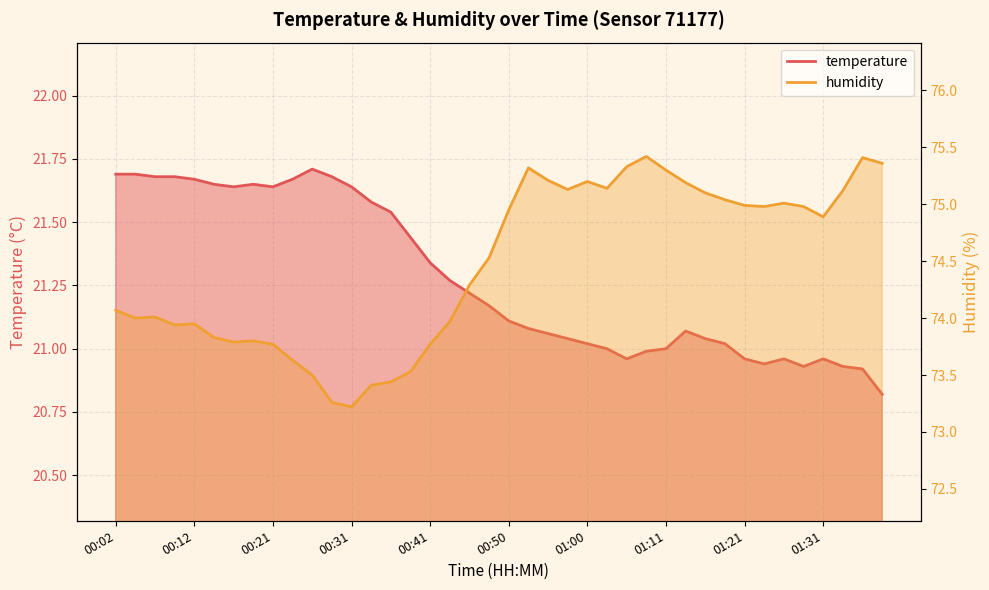

How many distinct data groups are displayed?

2